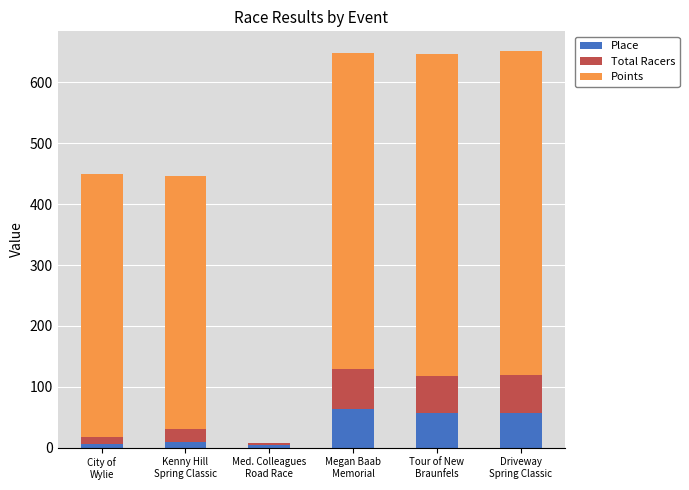

Are the bars horizontal?

No